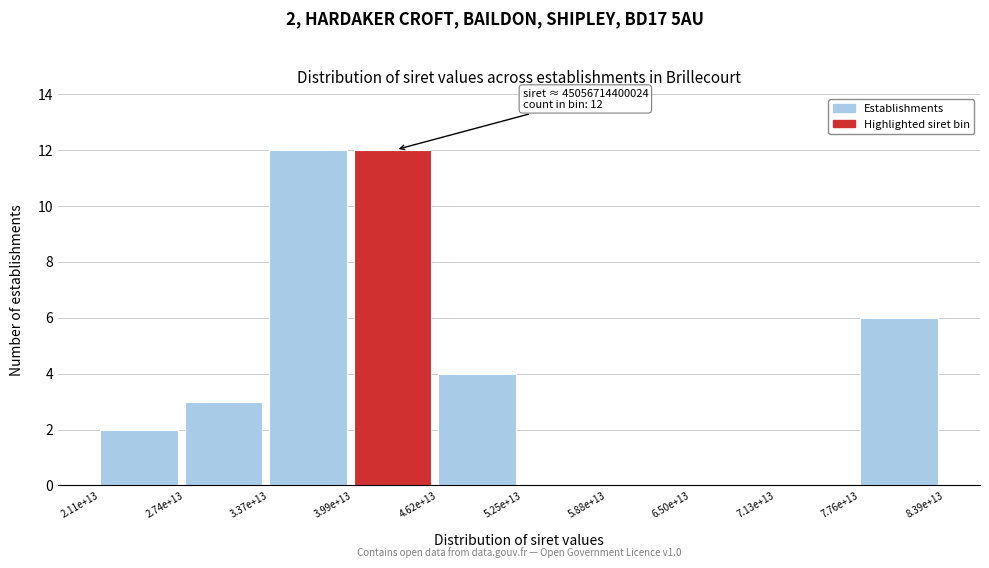

Reading left to right, transcribe all the data shown in this chart.

2.11e+13=2	2.74e+13=3	3.37e+13=12	3.99e+13=12	4.62e+13=4	5.25e+13=0	5.88e+13=0	6.50e+13=0	7.13e+13=0	7.76e+13=6